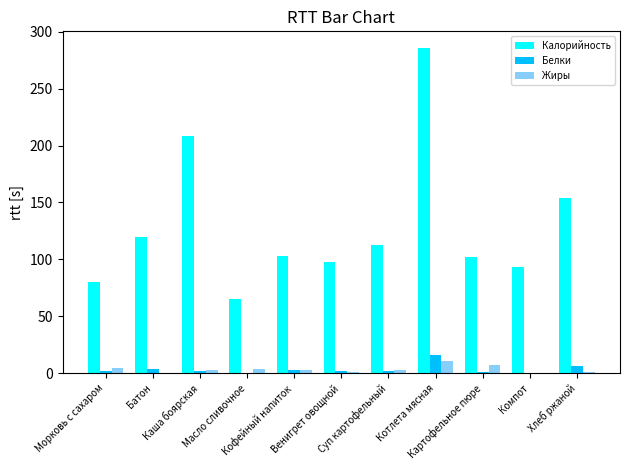

Which series has the largest total across all categories?

Калорийность